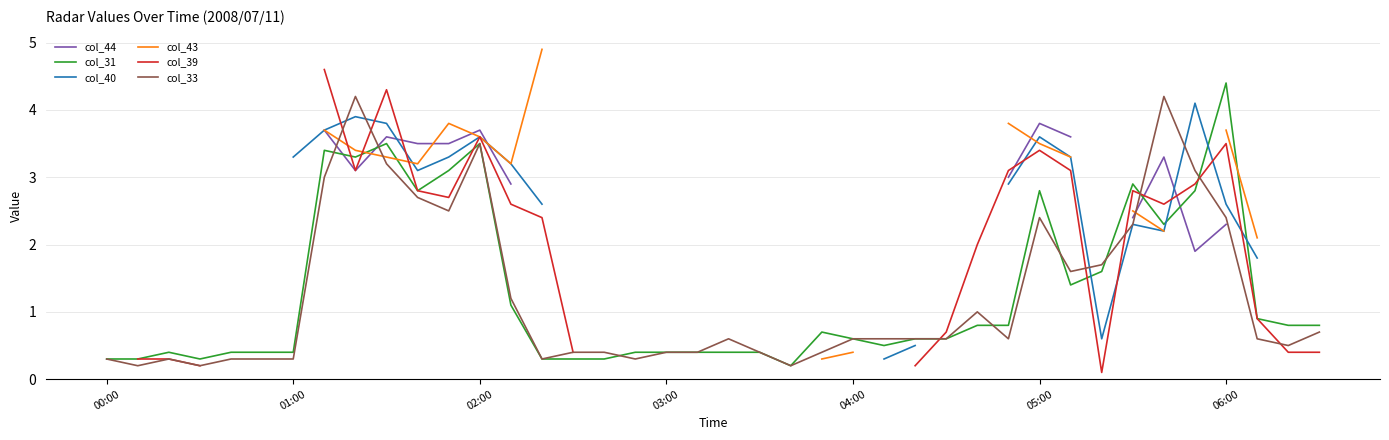

The value of col_43 at 27 is nan. True or false?

False